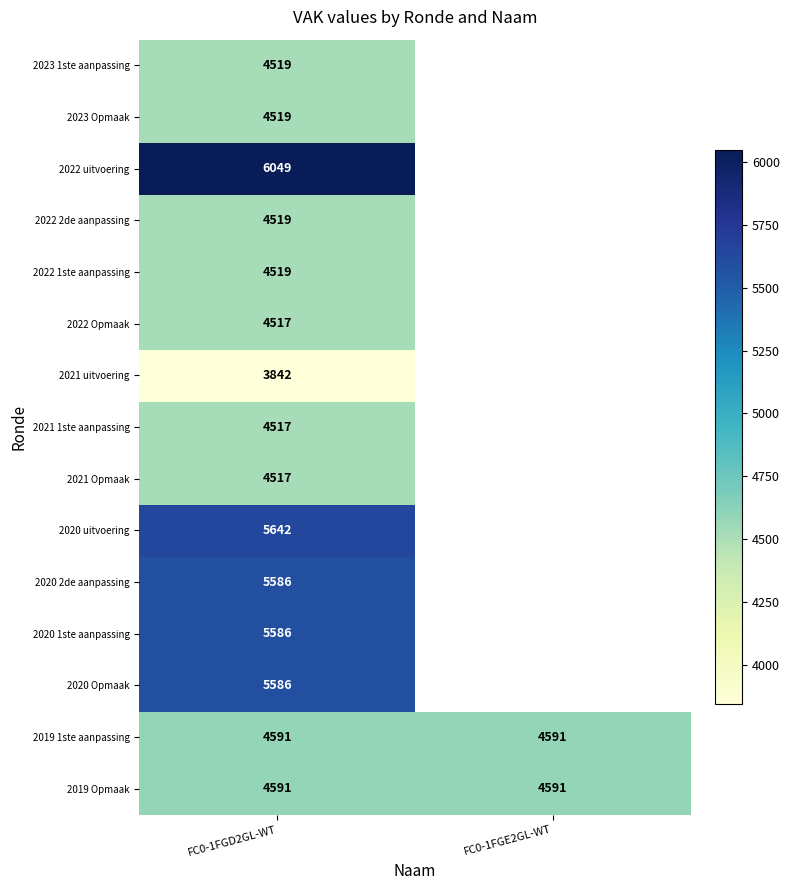

What is the difference between the highest and lowest values at FC0-1FGD2GL-WT?

2207